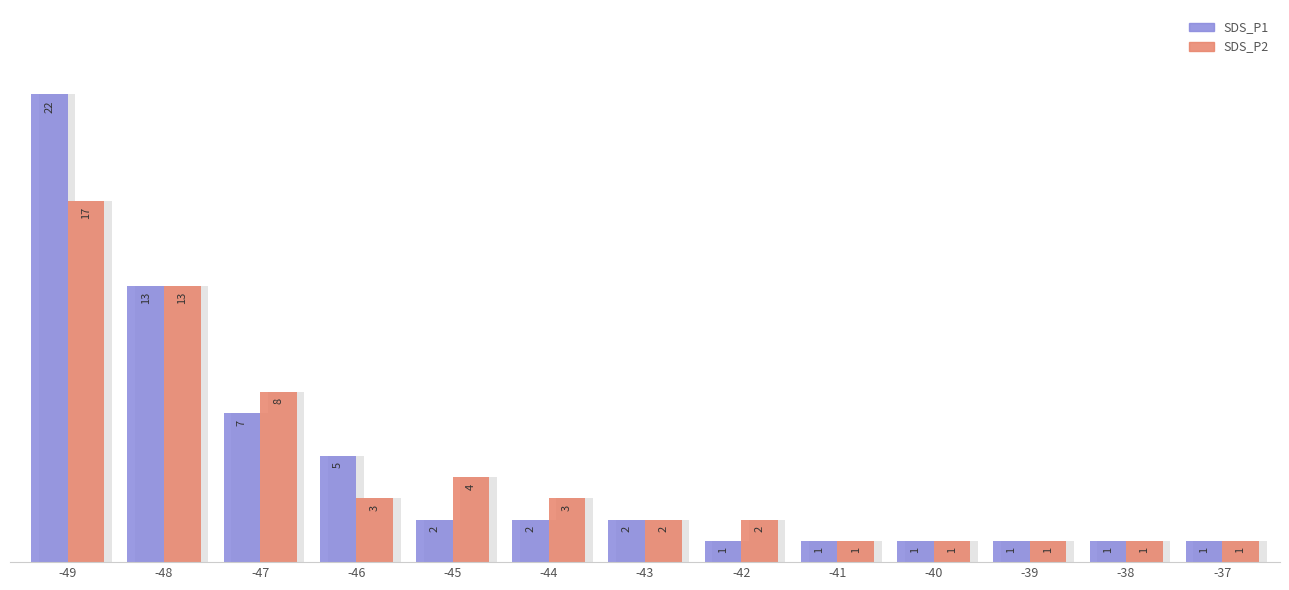

The SDS_P1 series shows 1 at -38. True or false?

True